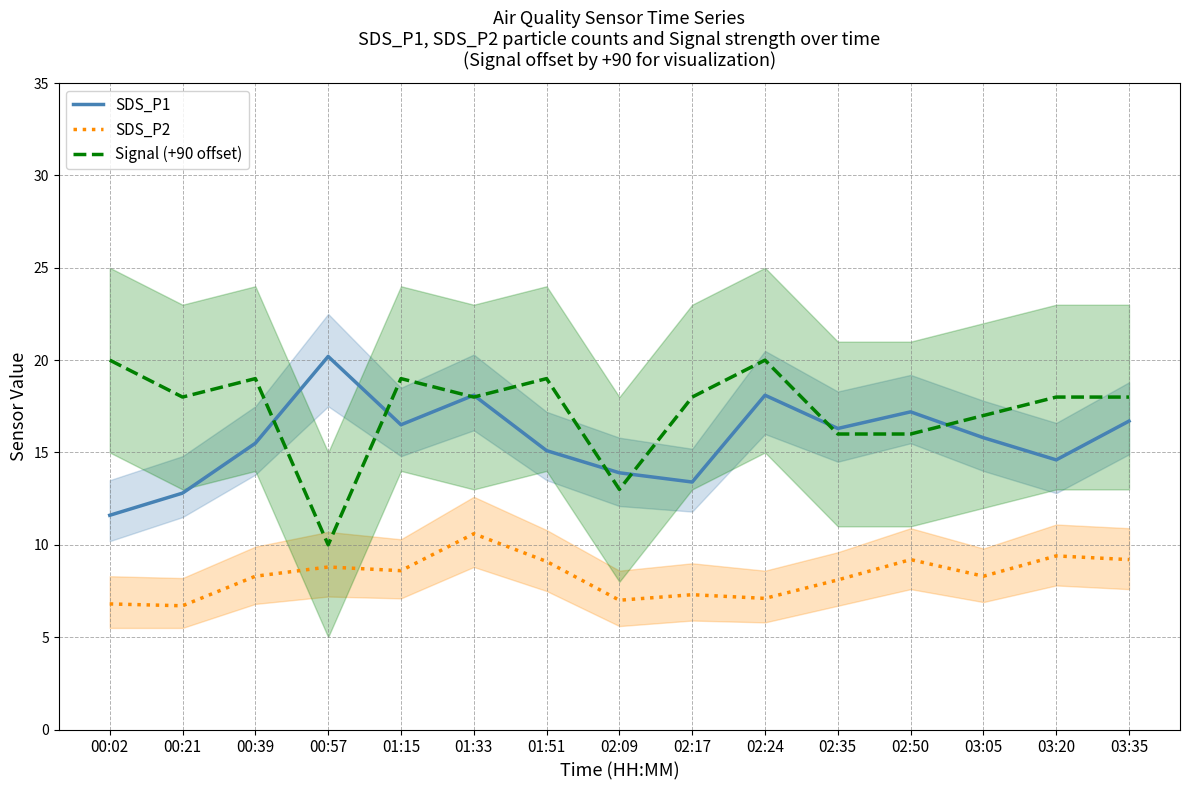

True or false: SDS_P1 has more than 2 interior local peaks.

True